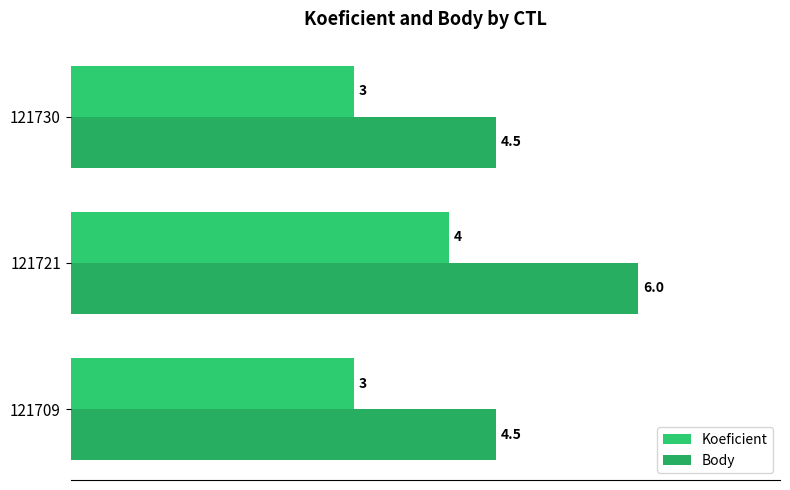

What is the sum of all Koeficient values?

10.0